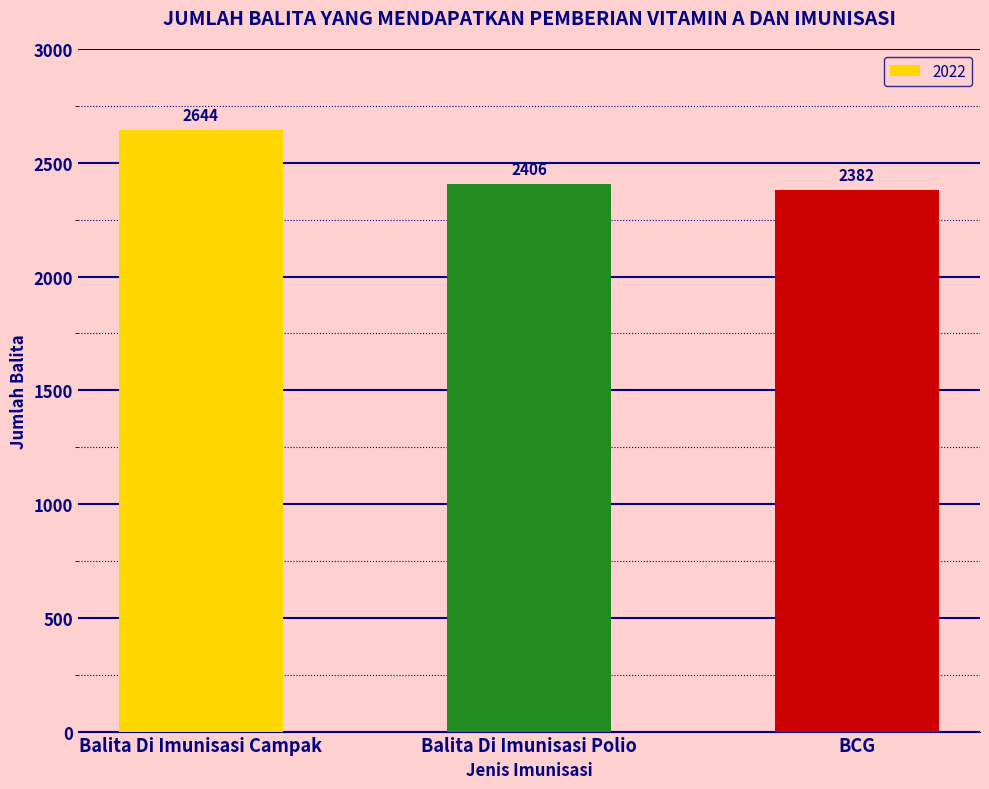

Reading left to right, what are all the values shown in this chart?

2644	2406	2382